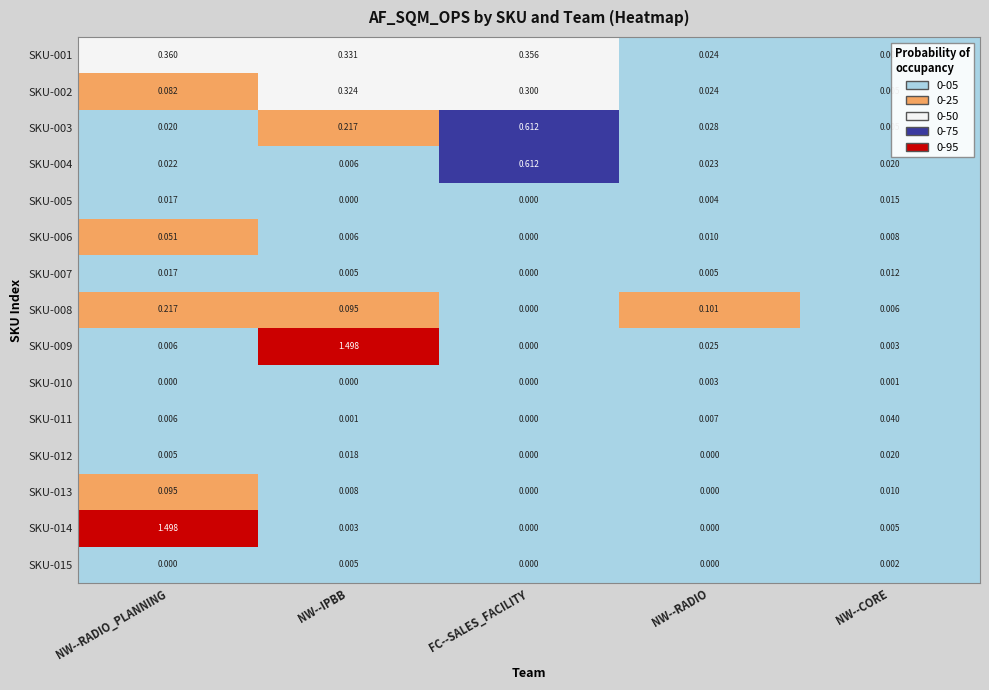

Which category has the lowest value in the SKU-006 series?

FC--SALES_FACILITY